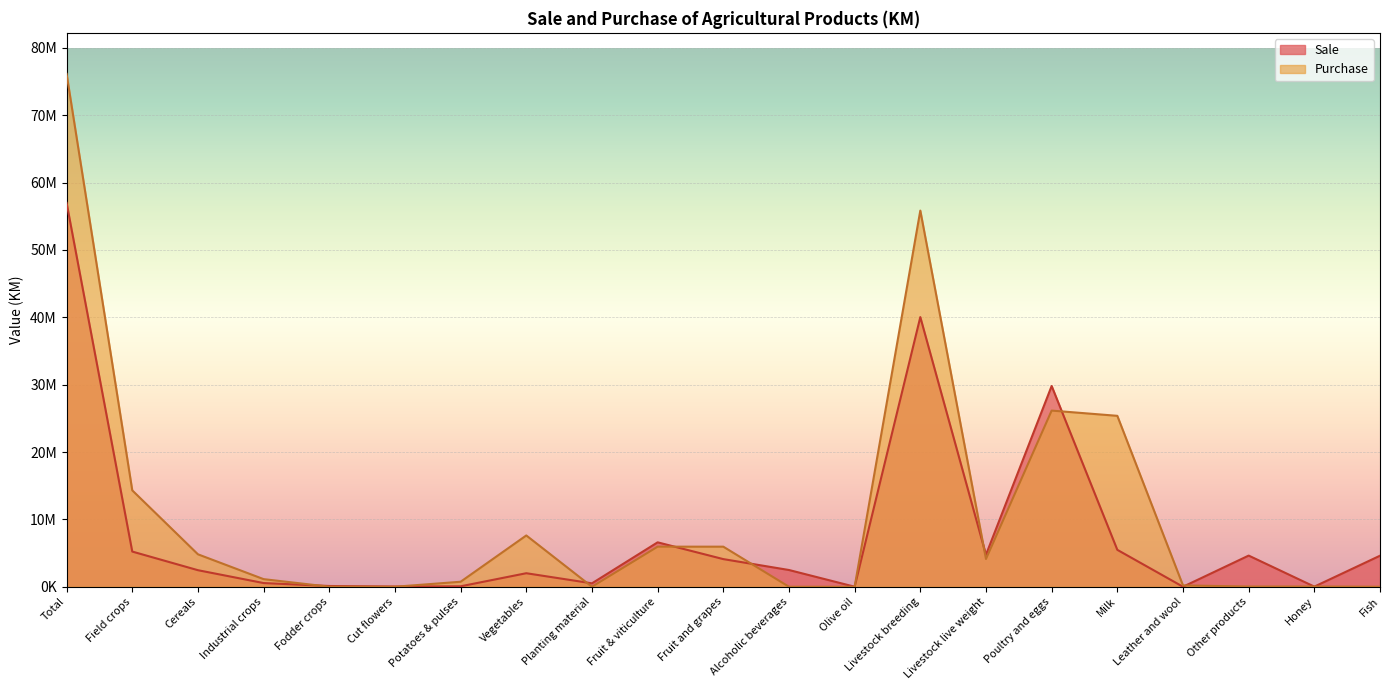

True or false: Sale and Purchase intersect in this chart.

True